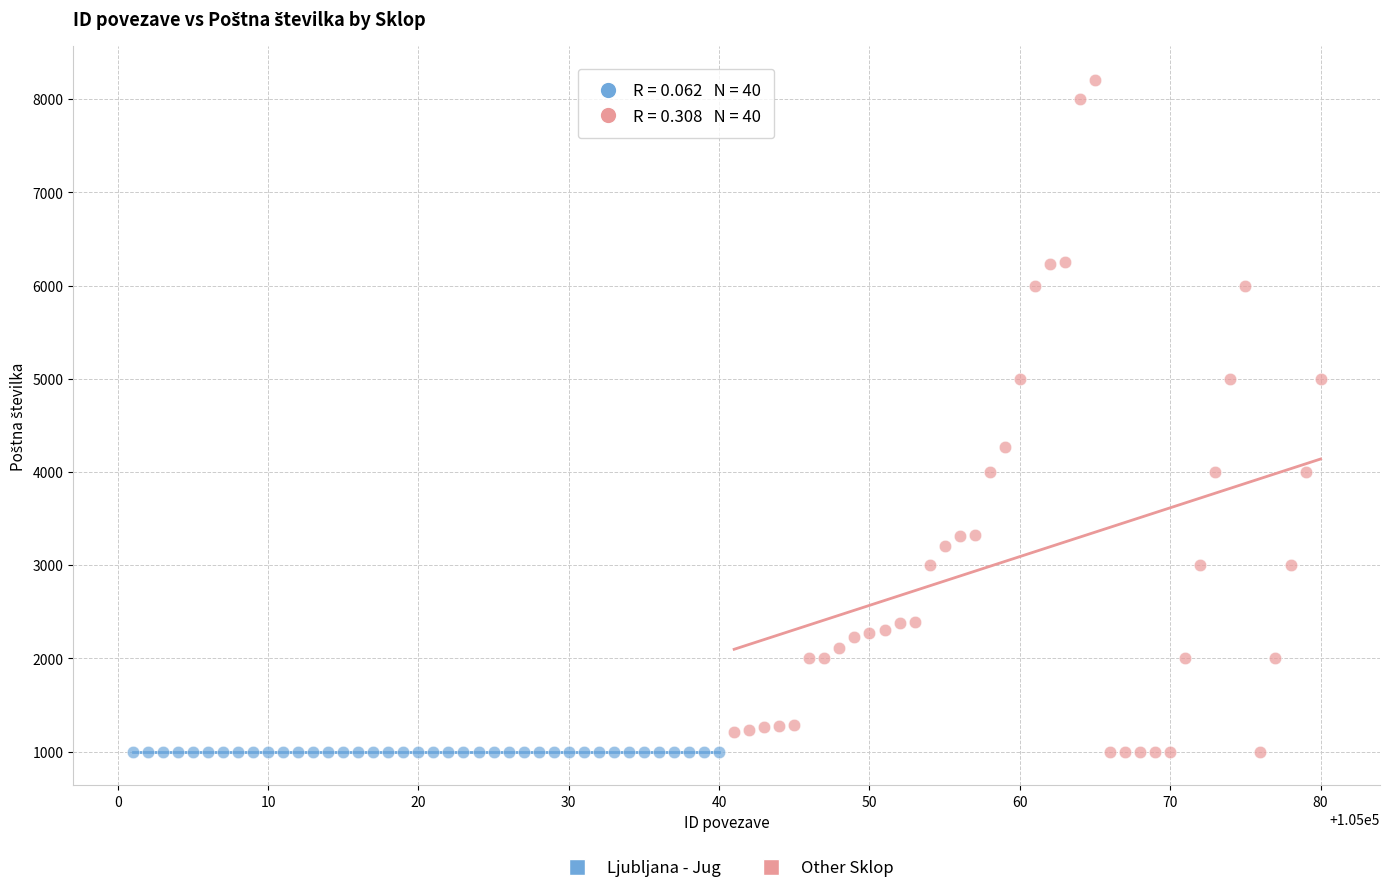

Which series has the widest spread of Y values?

Other Sklop